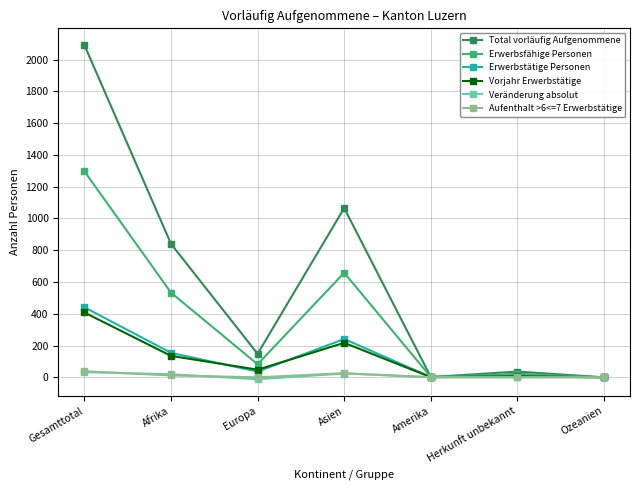

How many interior local valleys does the Erwerbstätige Personen series have?

2